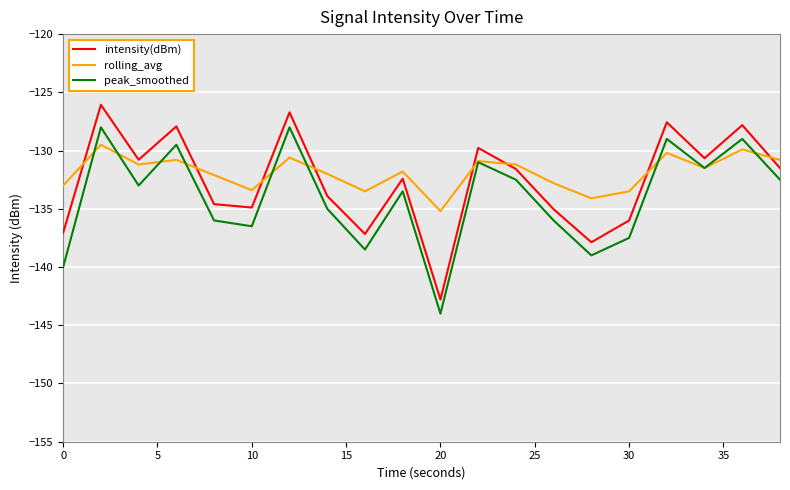

List the series in order of their overall mean, highest first.

rolling_avg, intensity(dBm), peak_smoothed